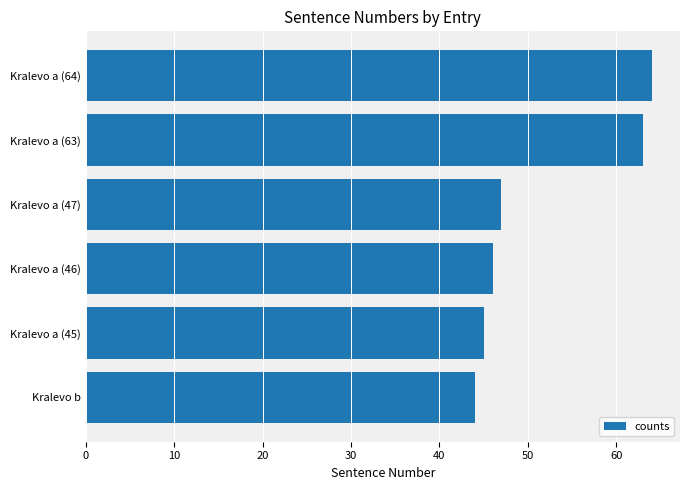

The chart shows a value of 11 at Kralevo a (46). True or false?

False